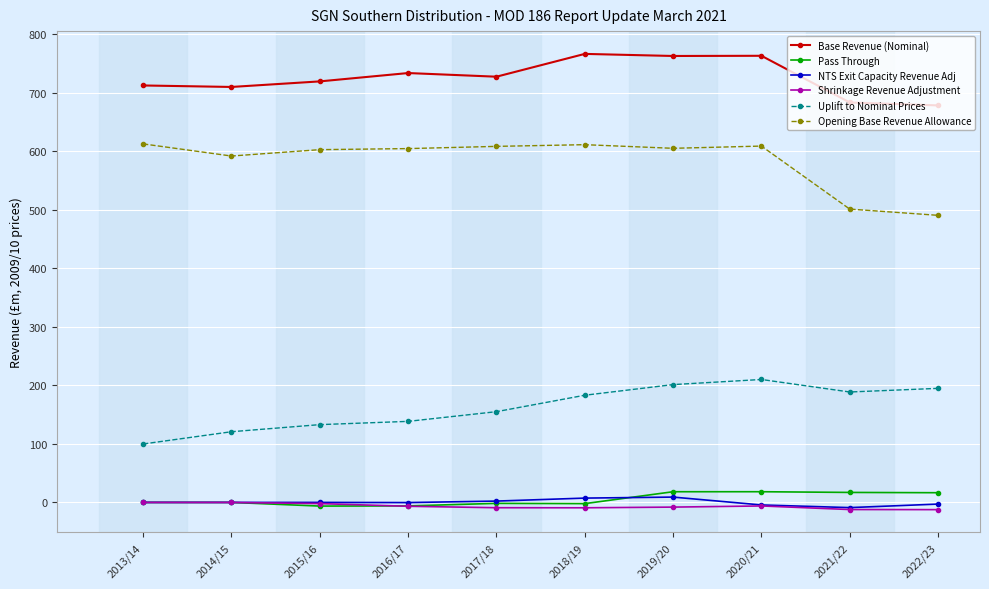

How many lines are shown in the chart?

6